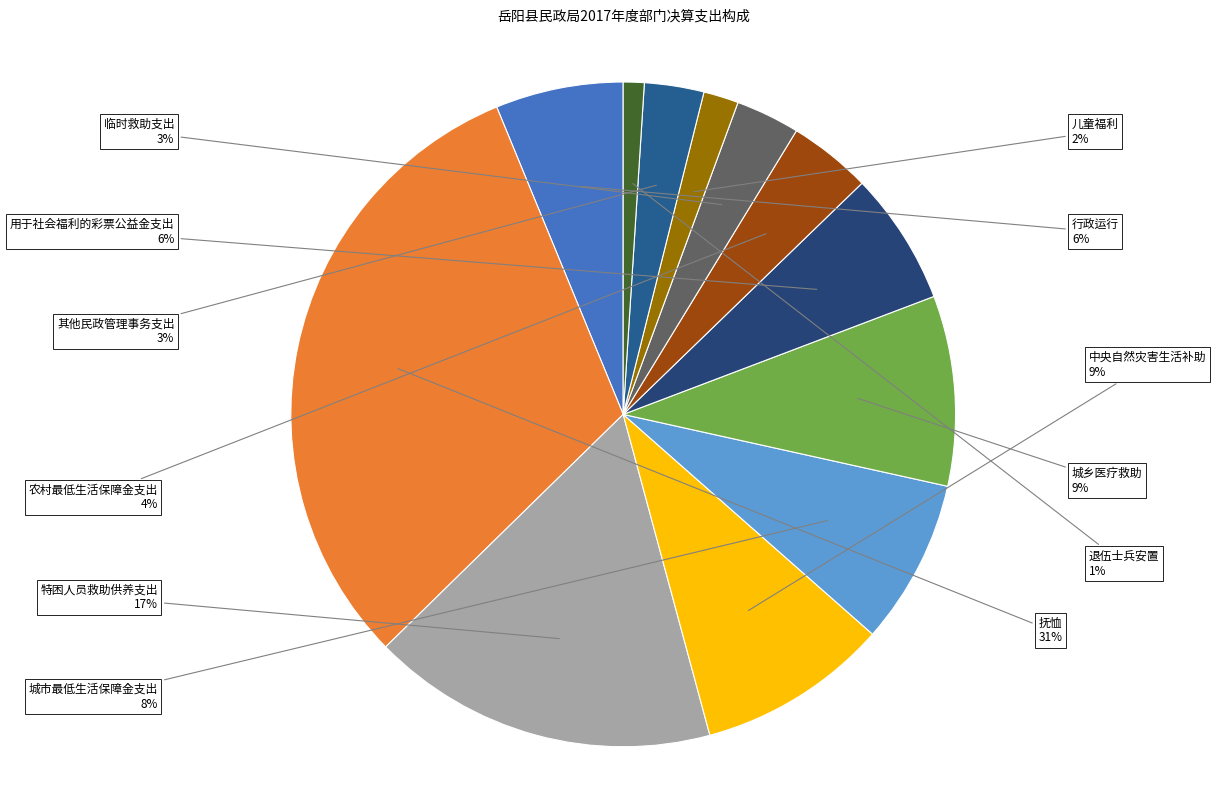

Is it true that 儿童福利 is 2% of the pie?

True